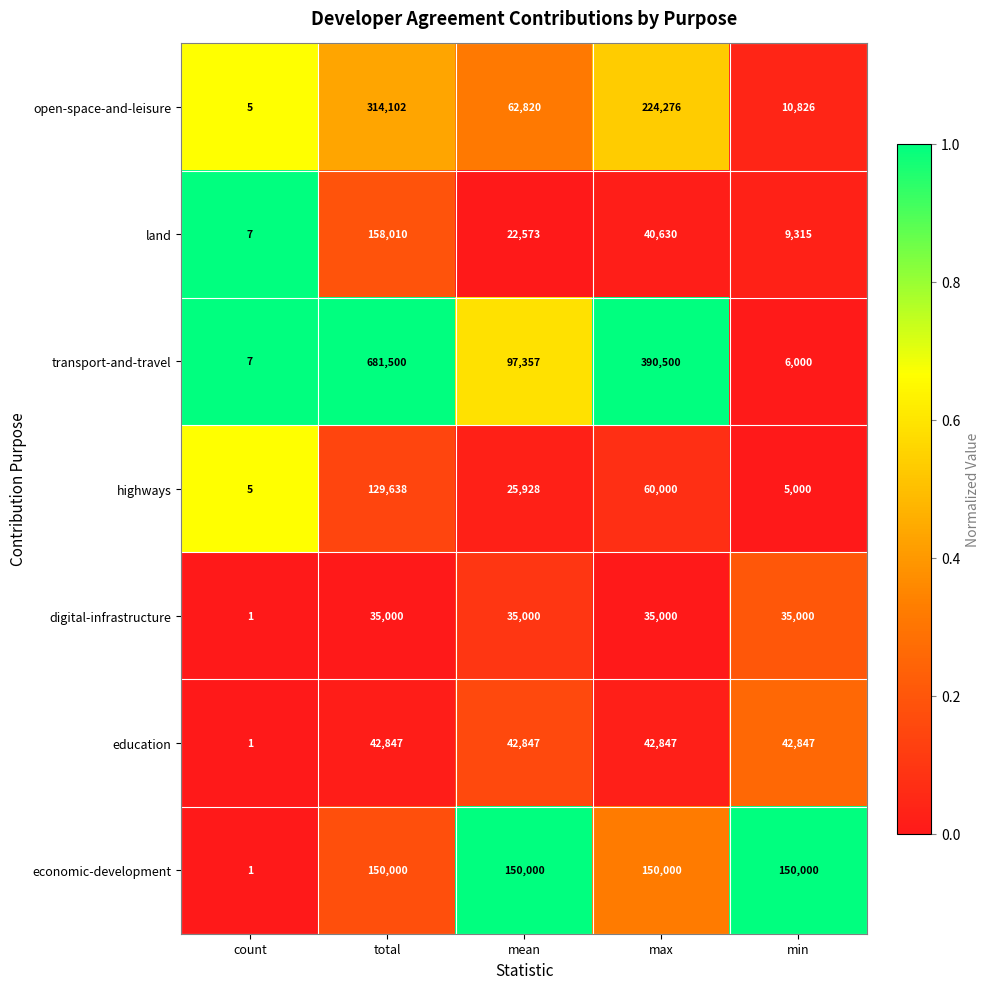

What is the highest value of the transport-and-travel series?

681500